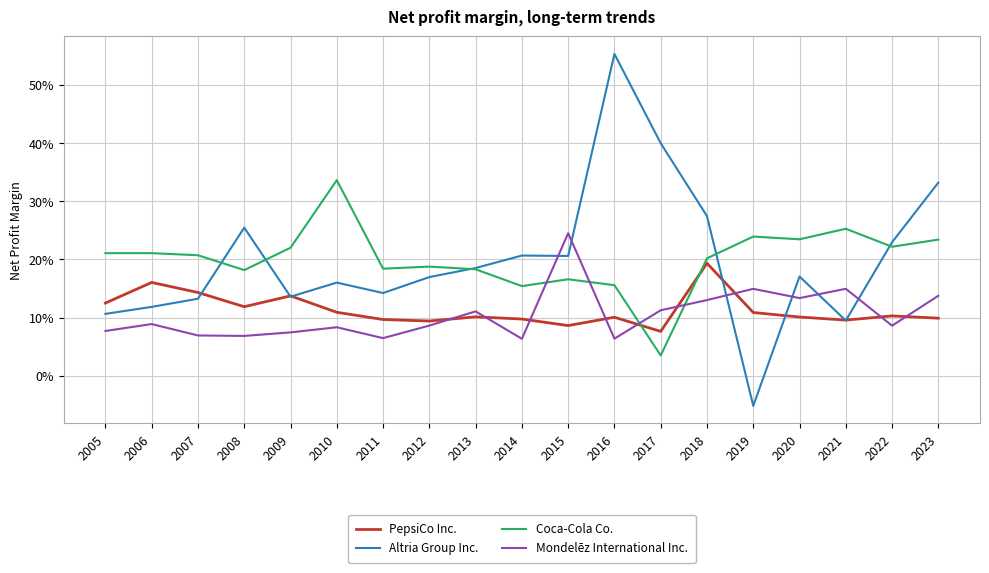

Between which two adjacent categories do Altria Group Inc. and PepsiCo Inc. first intersect?

2007 and 2008